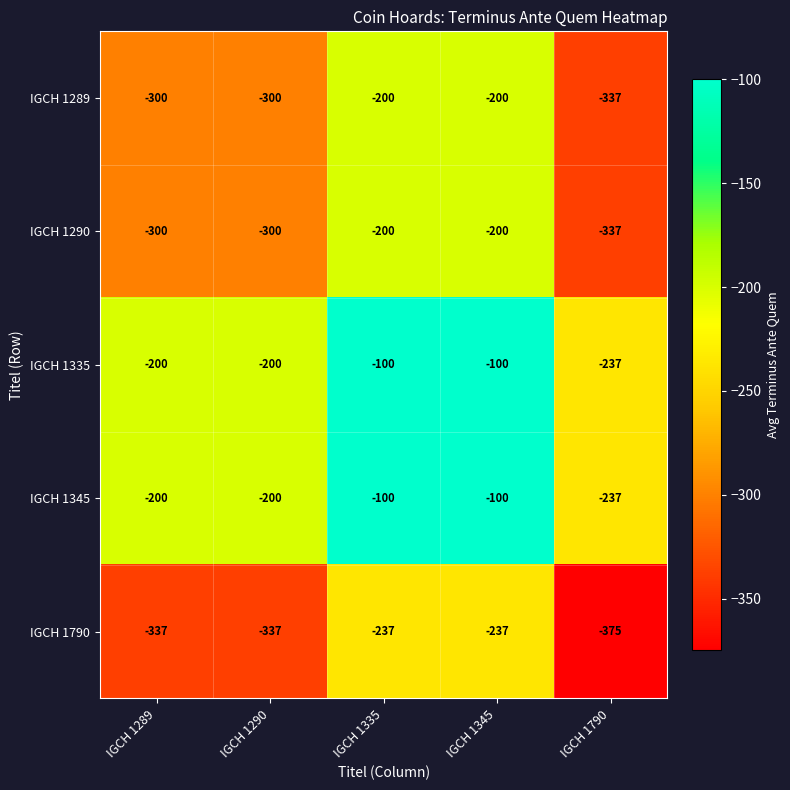

How many series are shown in this chart?

5